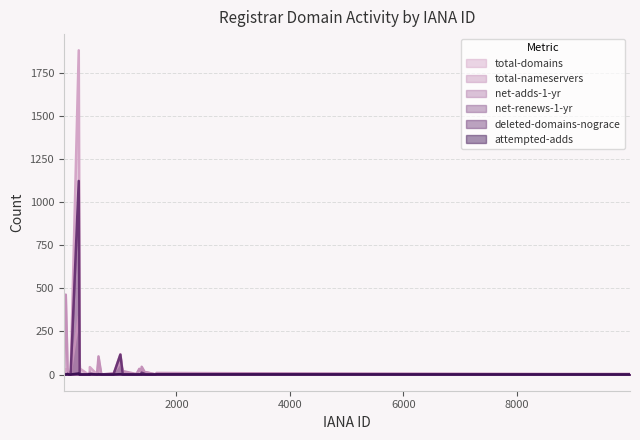

Which series has the largest range (max minus min)?

total-domains